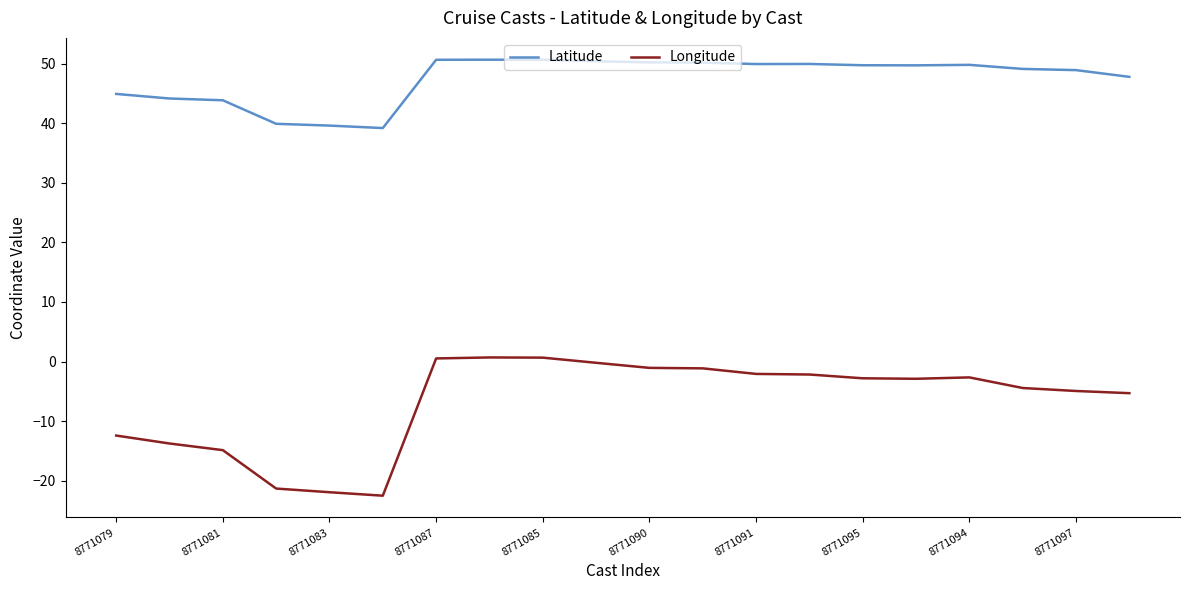

How many lines are shown in the chart?

2